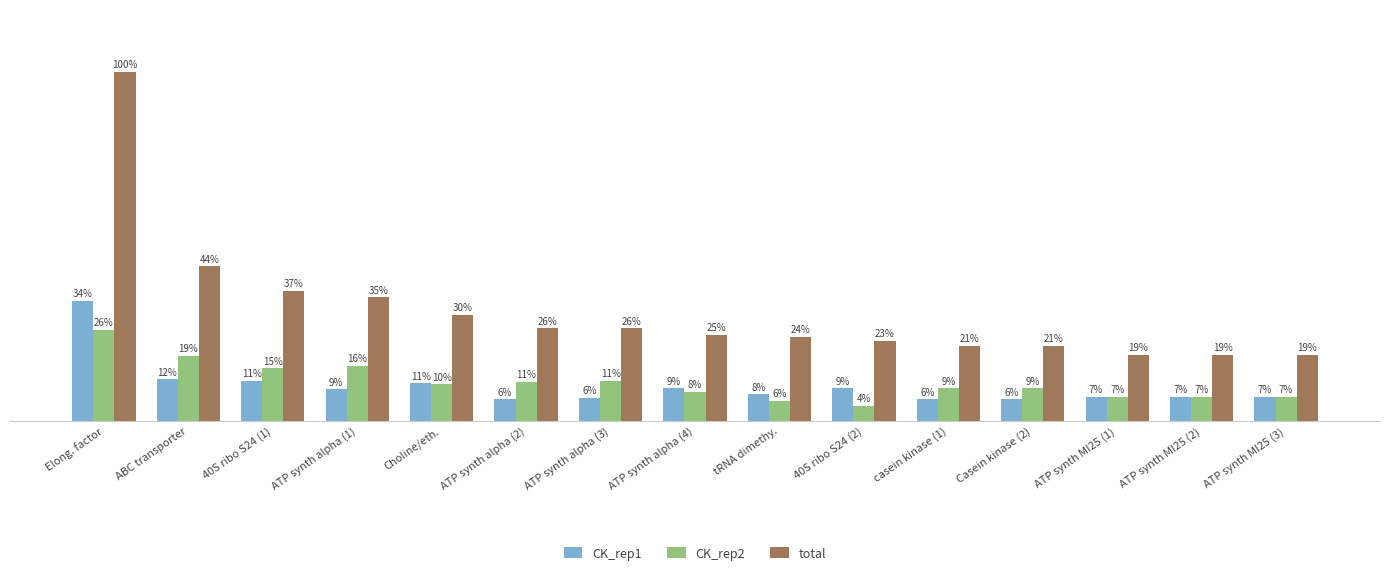

Does the chart contain any negative values?

No